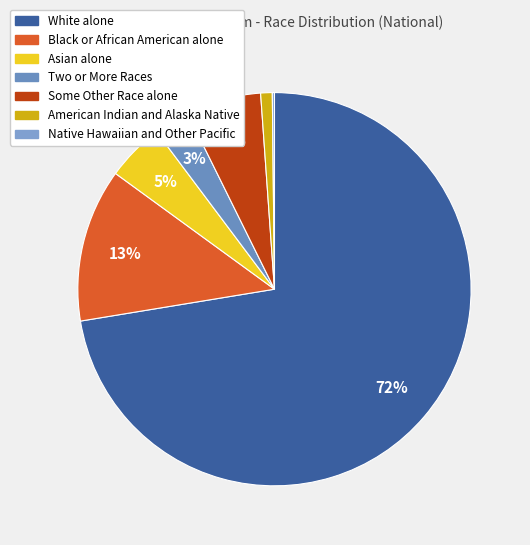

Rank the categories by value from lowest to highest.

Native Hawaiian and Other Pacific, American Indian and Alaska Native, Two or More Races, Asian alone, Some Other Race alone, Black or African American alone, White alone